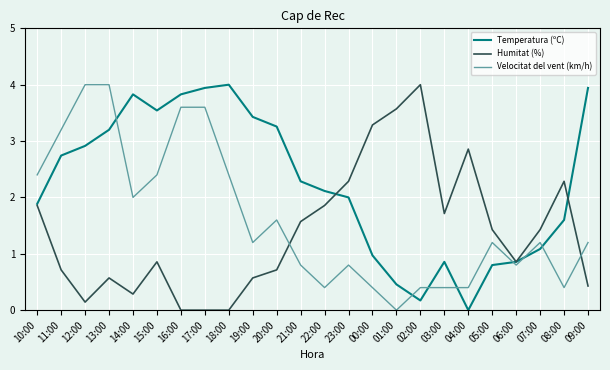

Rank the series by their average value, from highest to lowest.

Temperatura (ºC), Velocitat del vent (km/h), Humitat (%)